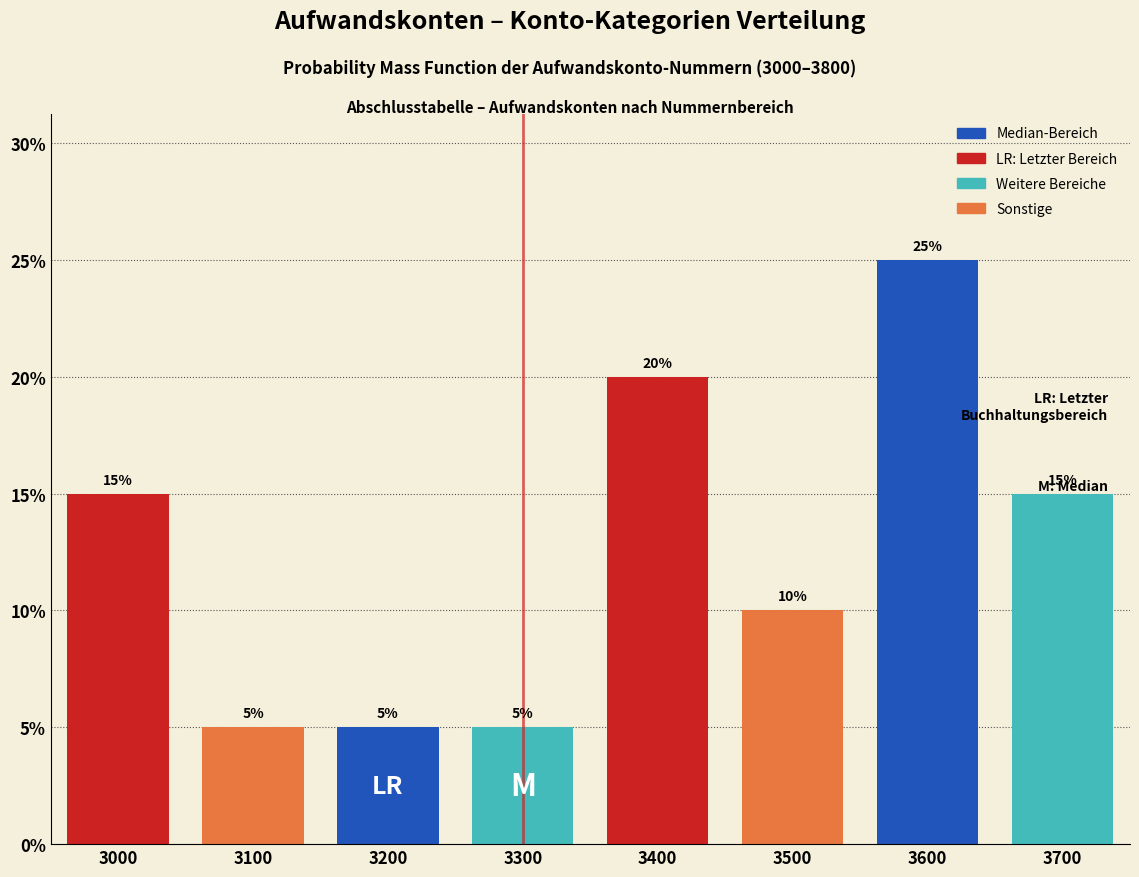

Reading left to right, transcribe all the data shown in this chart.

15	5	5	5	20	10	25	15